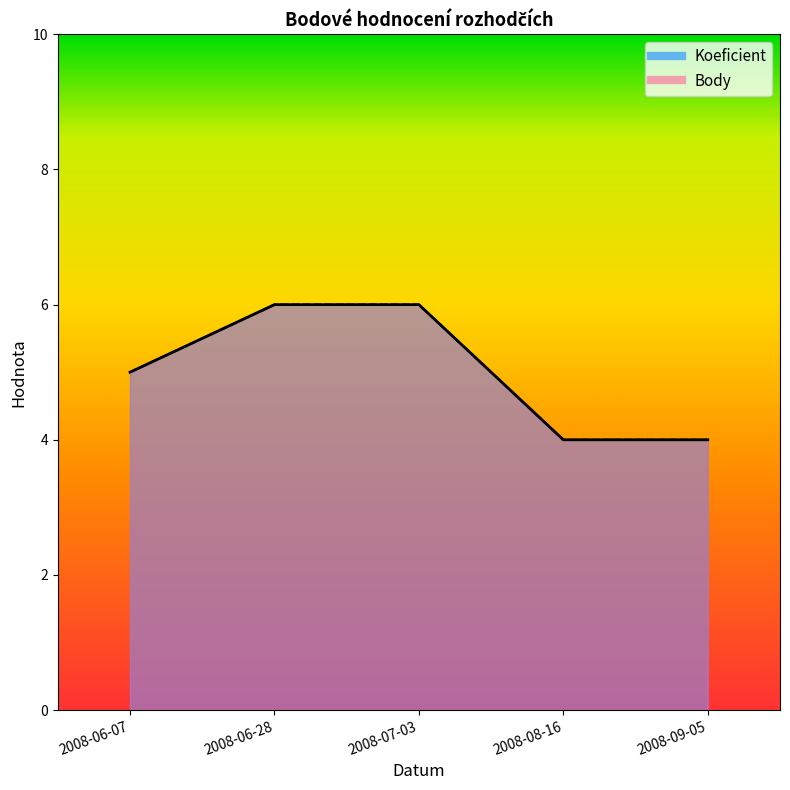

Which series has the largest range (max minus min)?

Koeficient